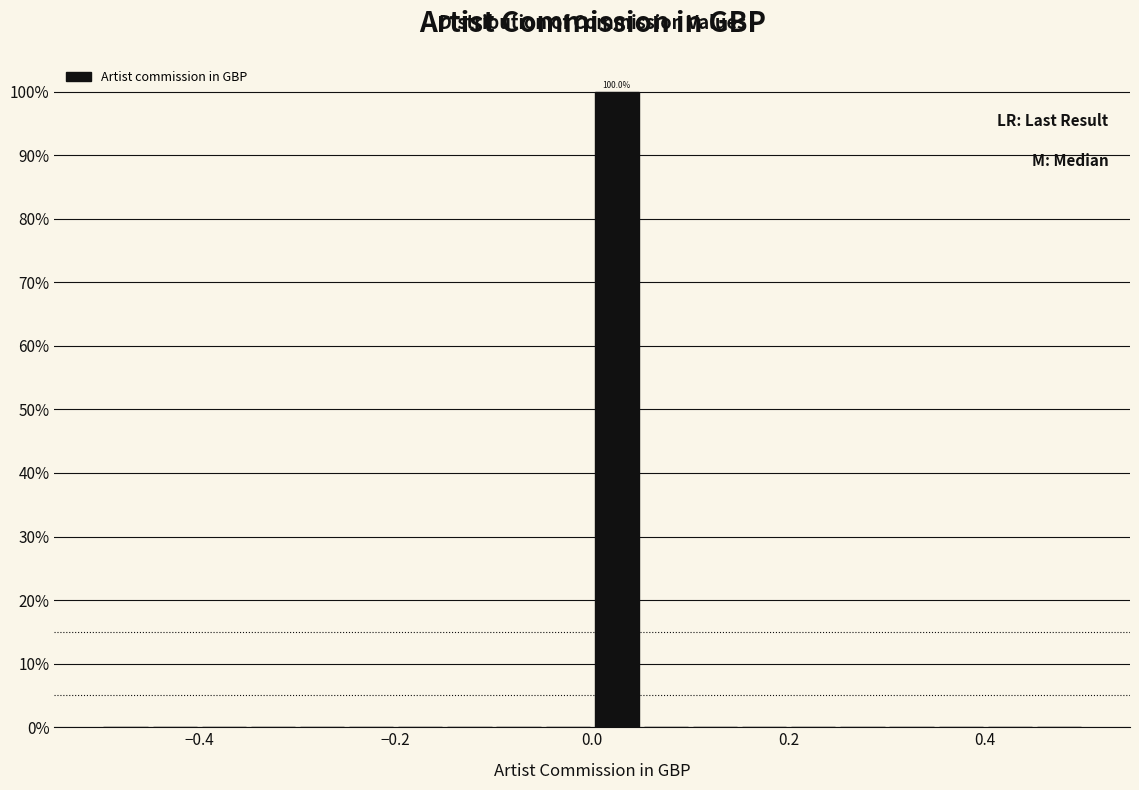

Around what value on the x-axis is the tallest bar? Give the approximate position of its centre, as read against the axis.

0.02